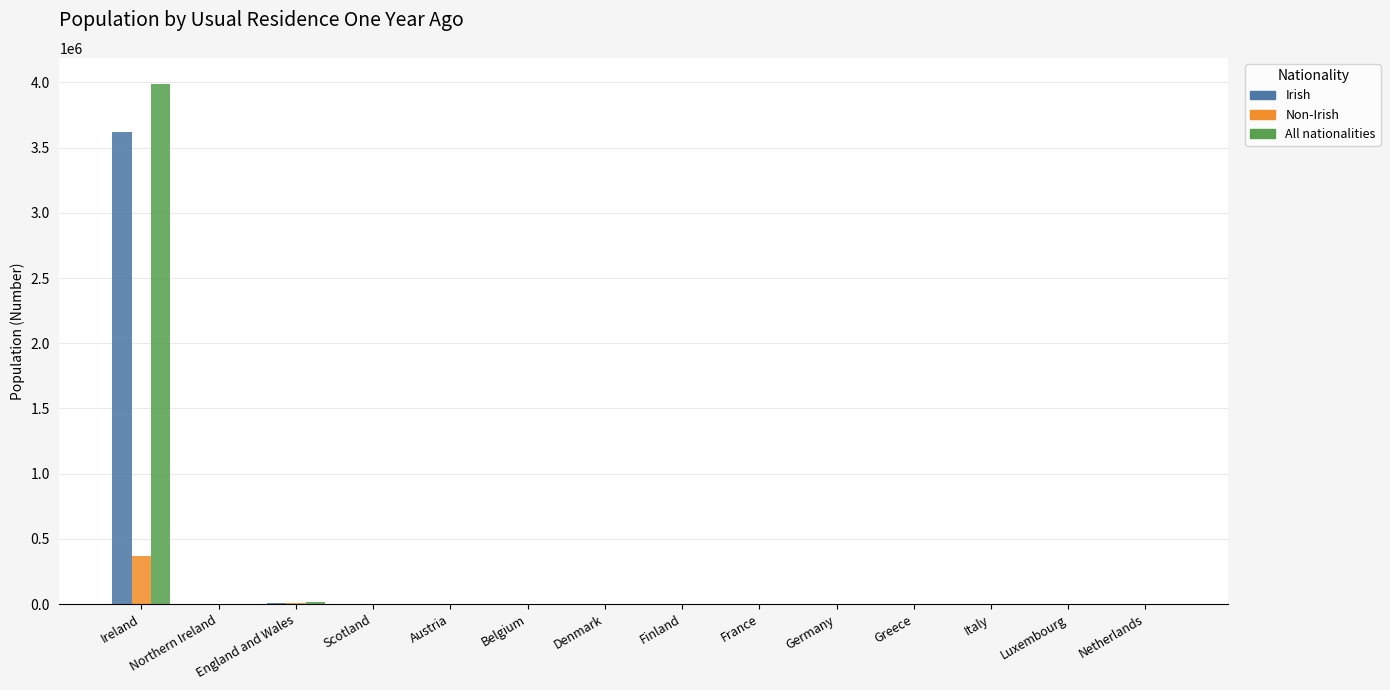

How many data points does each series have?

14